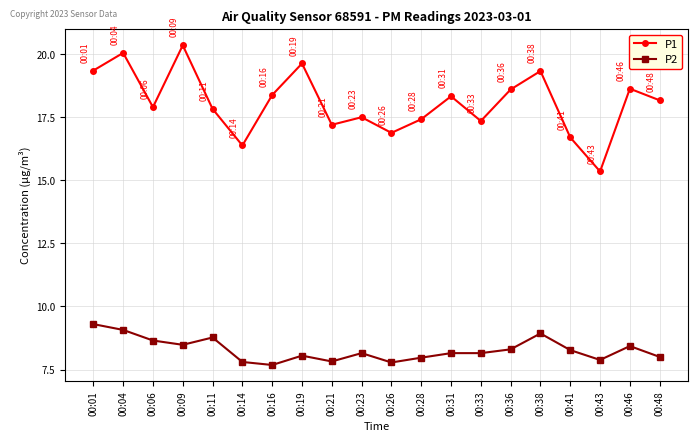

Which series has the largest range (max minus min)?

P1